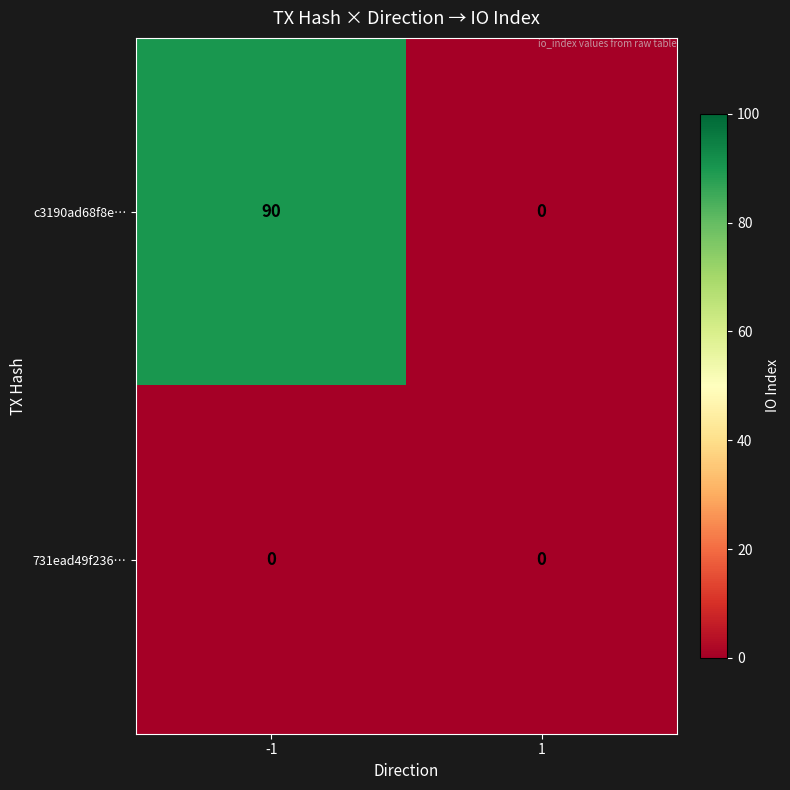

Rank the series at -1 from highest to lowest value.

c3190ad68f8e…, 731ead49f236…